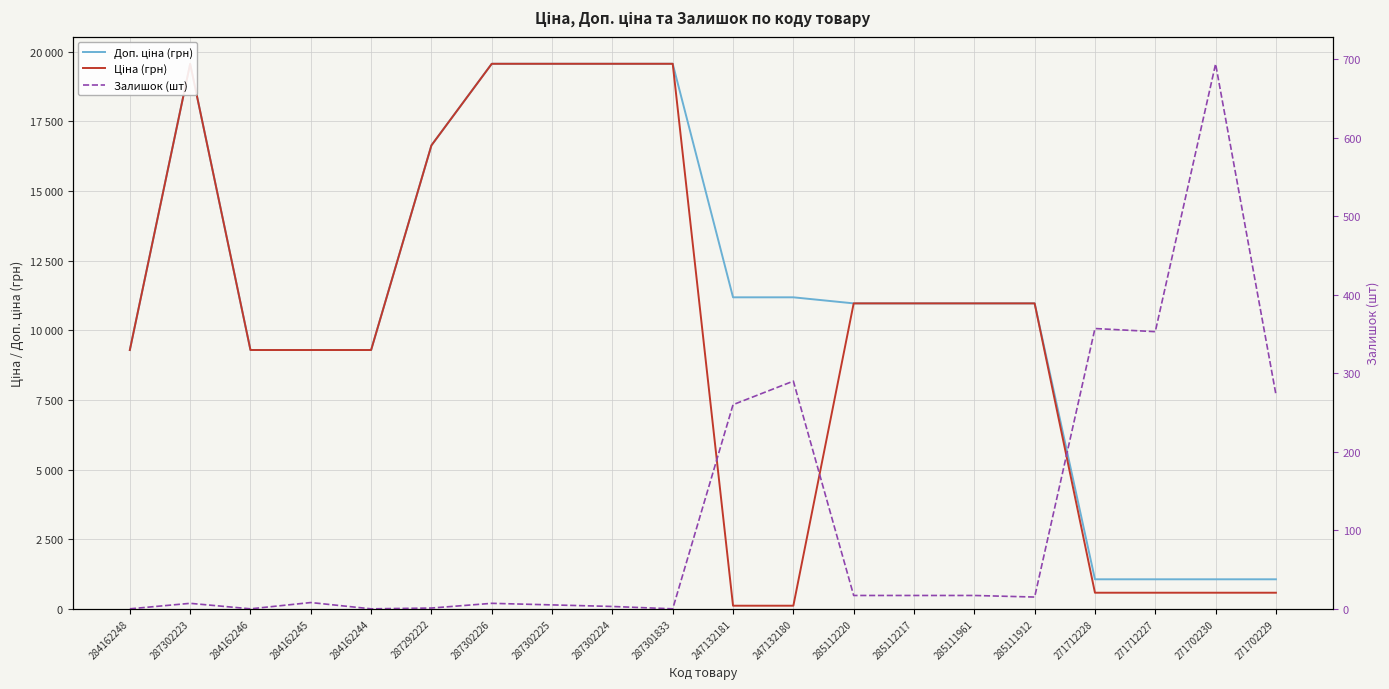

Is the value of Залишок (шт) at 287292222 greater than the value of Ціна (грн) at 284162246?

No